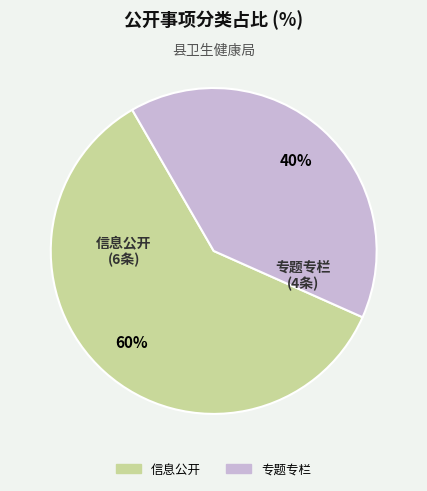

To the nearest percent, what is the difference between the 信息公开 and 专题专栏 slice percentages?

20%